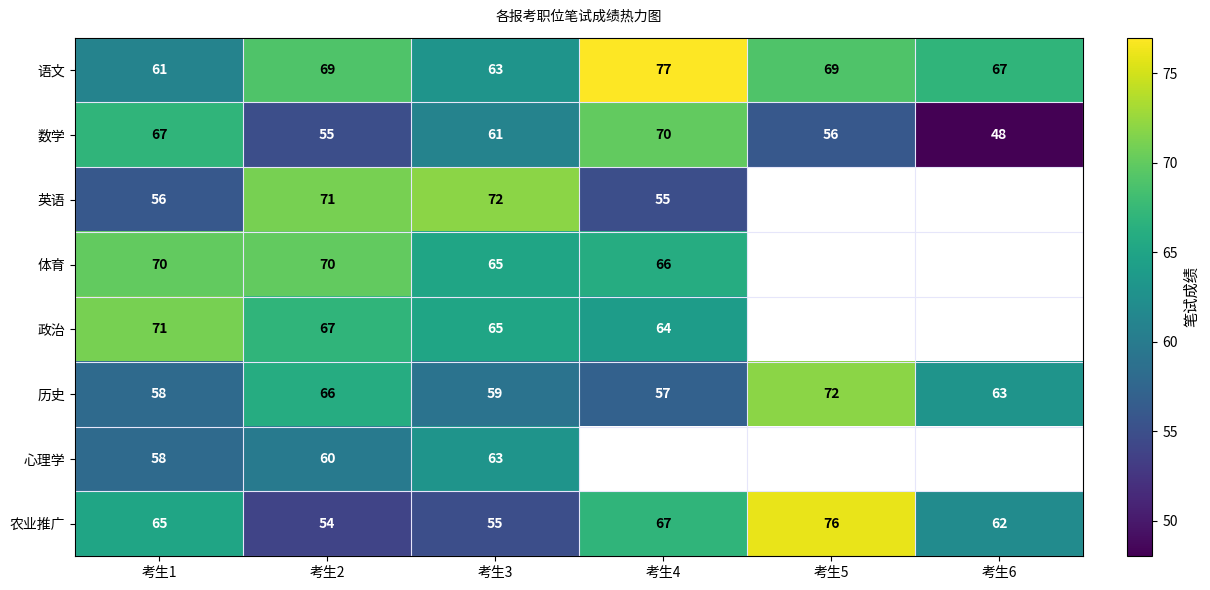

At which label does 农业推广 reach its peak?

考生5